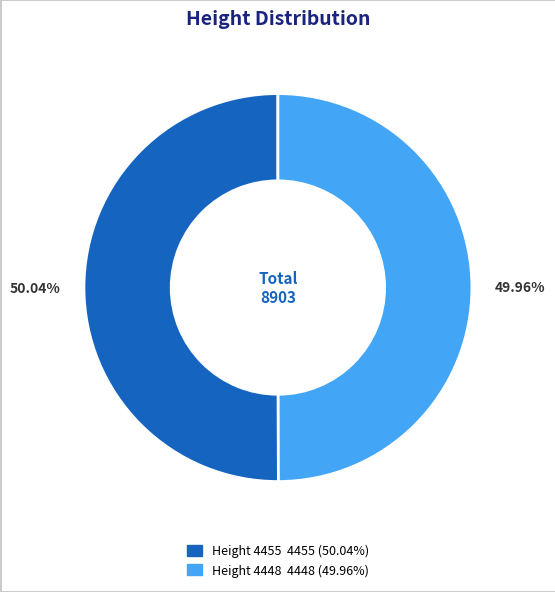

Does any single category account for the majority?

Yes